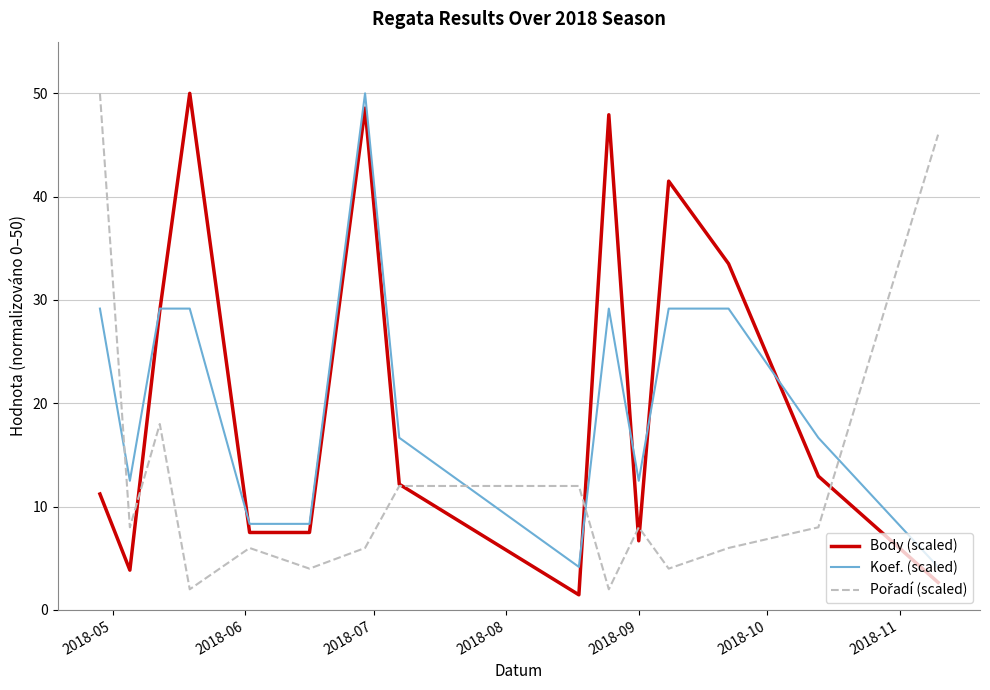

What is the greatest value displayed?

50.0